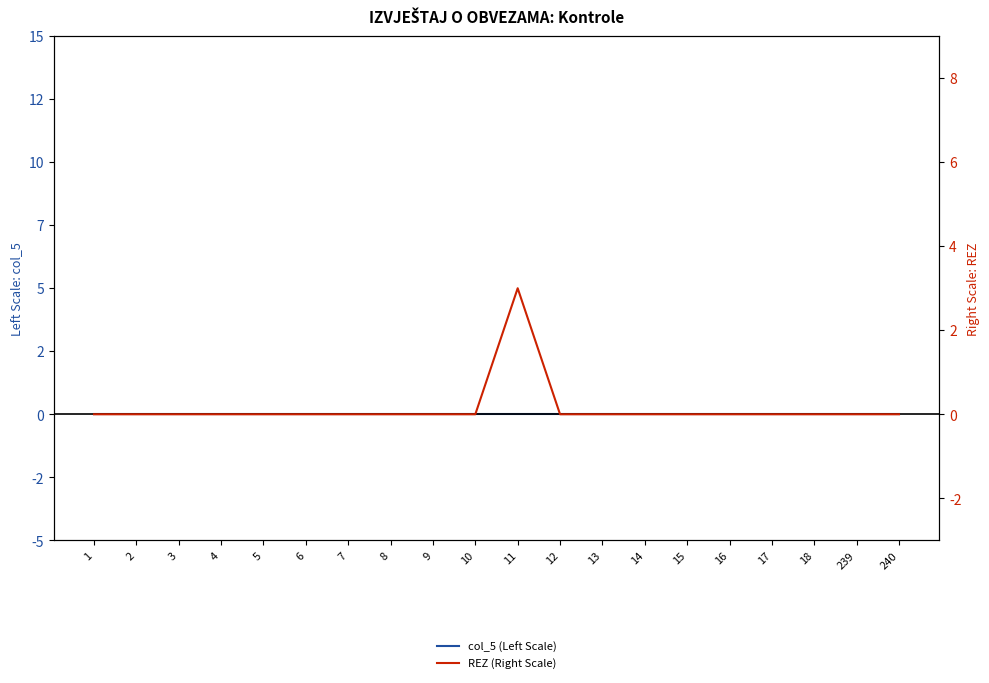

At how many categories does at least one series exceed 1?

1